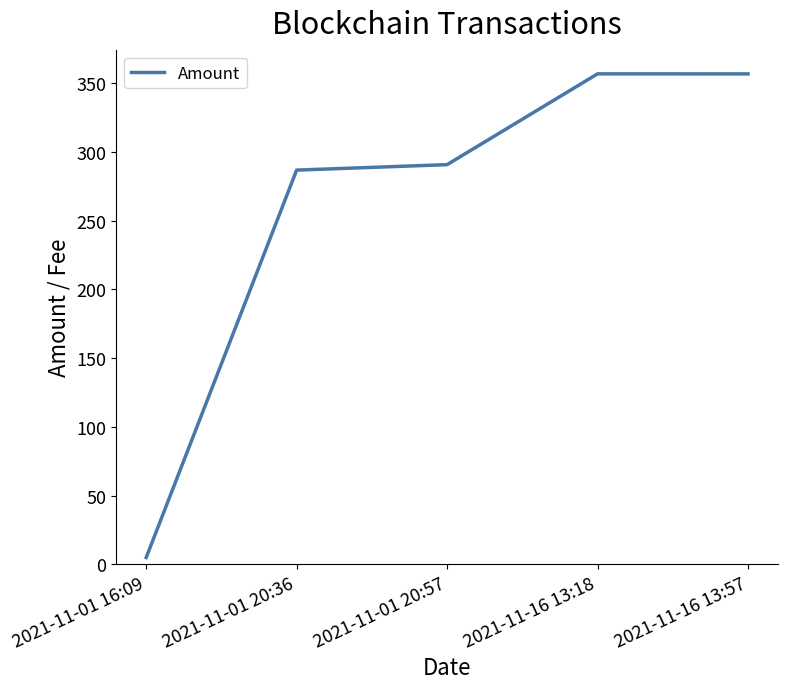

What is the maximum value shown in the chart?

356.8